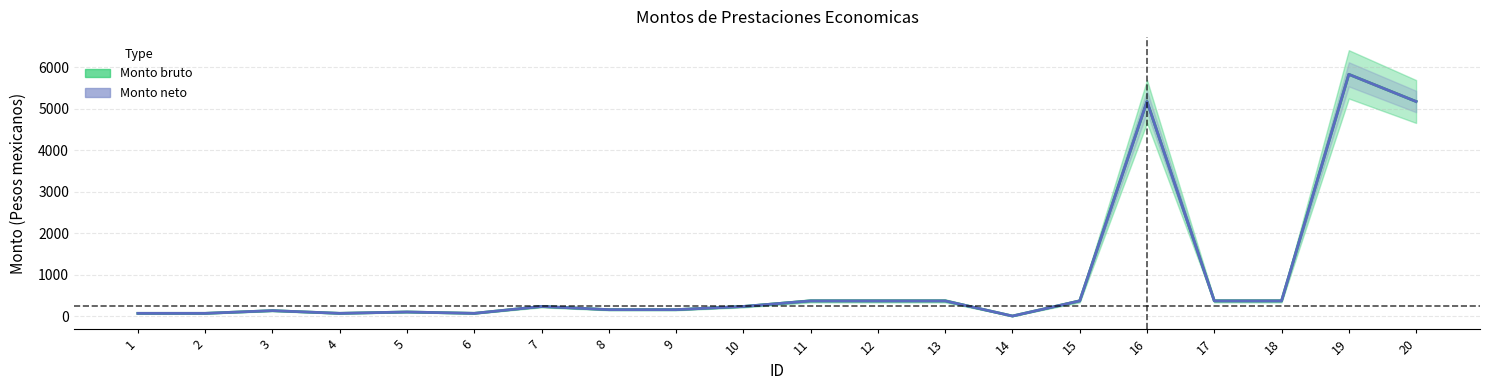

Which series changed the most between 16 and 19?

Monto bruto